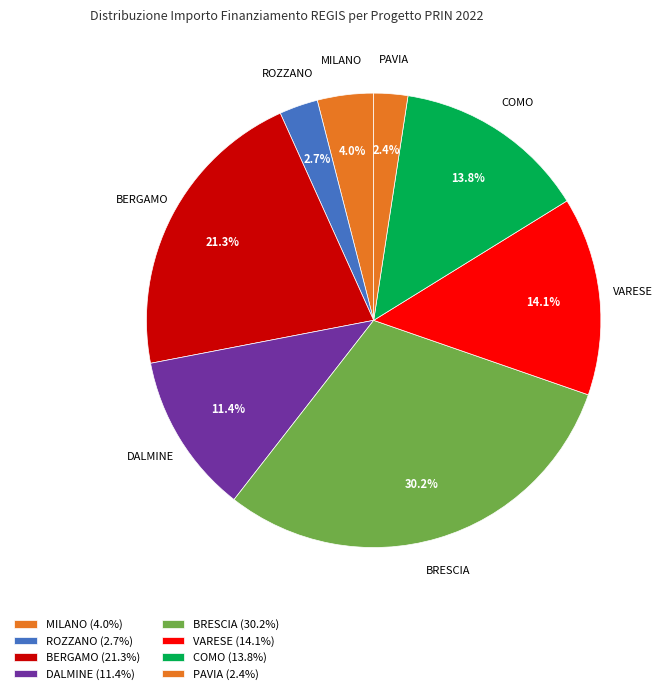

Count the number of slices in the pie.

8